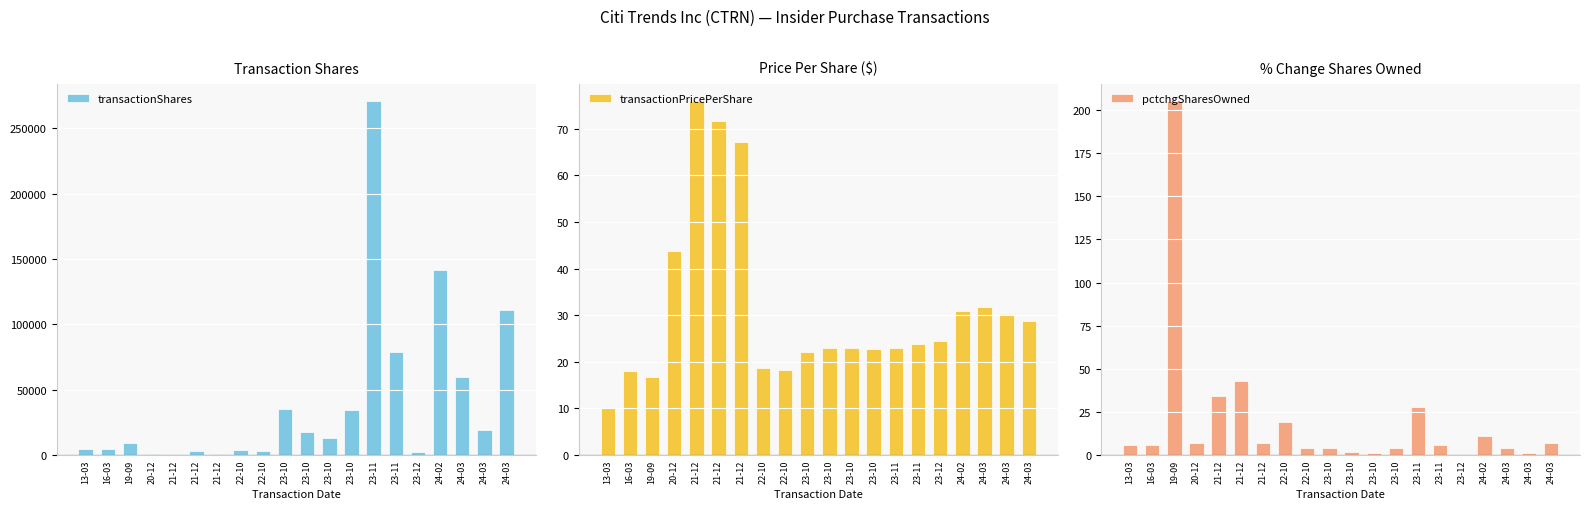

Which series has the largest total across all categories?

transactionShares